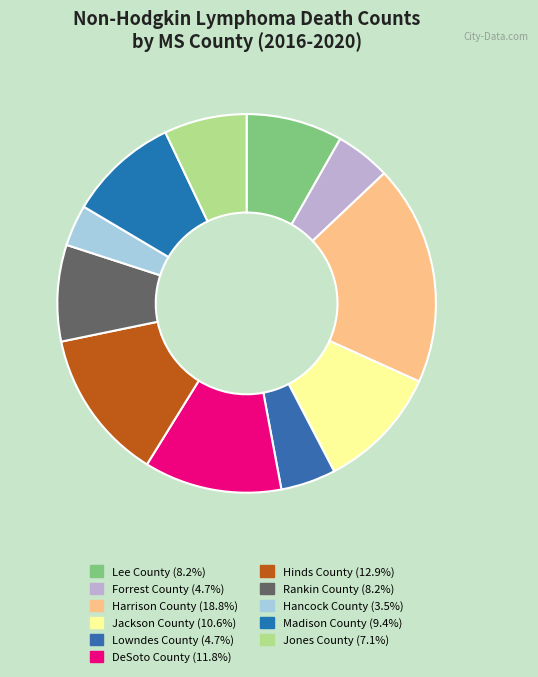

True or false: Lee County accounts for 22% of the total.

False